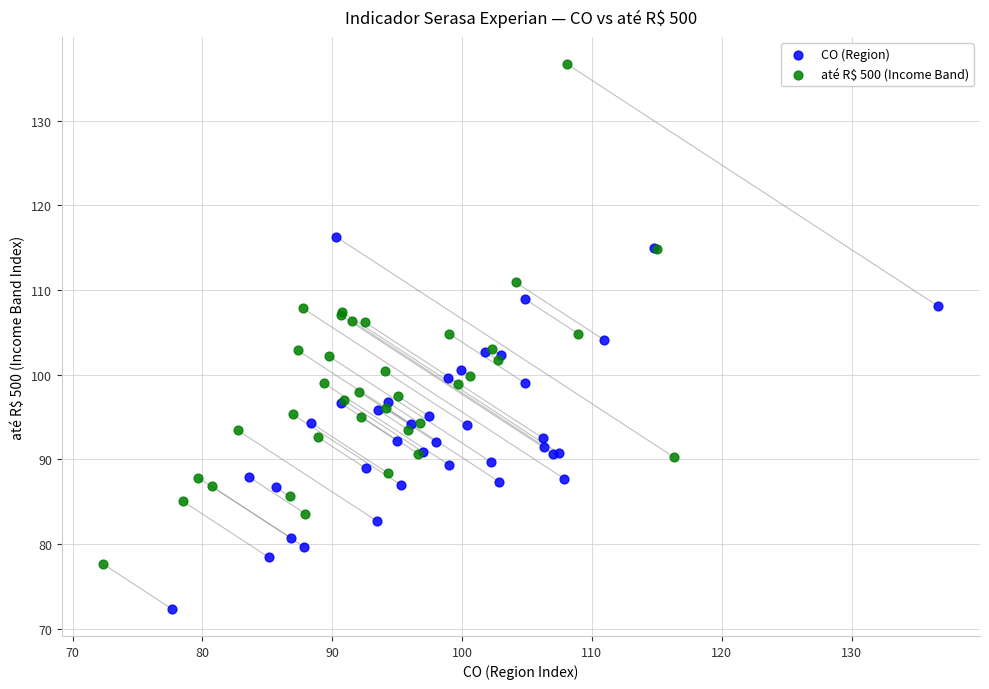

Which series reaches the maximum Y coordinate?

até R$ 500 (Income Band)